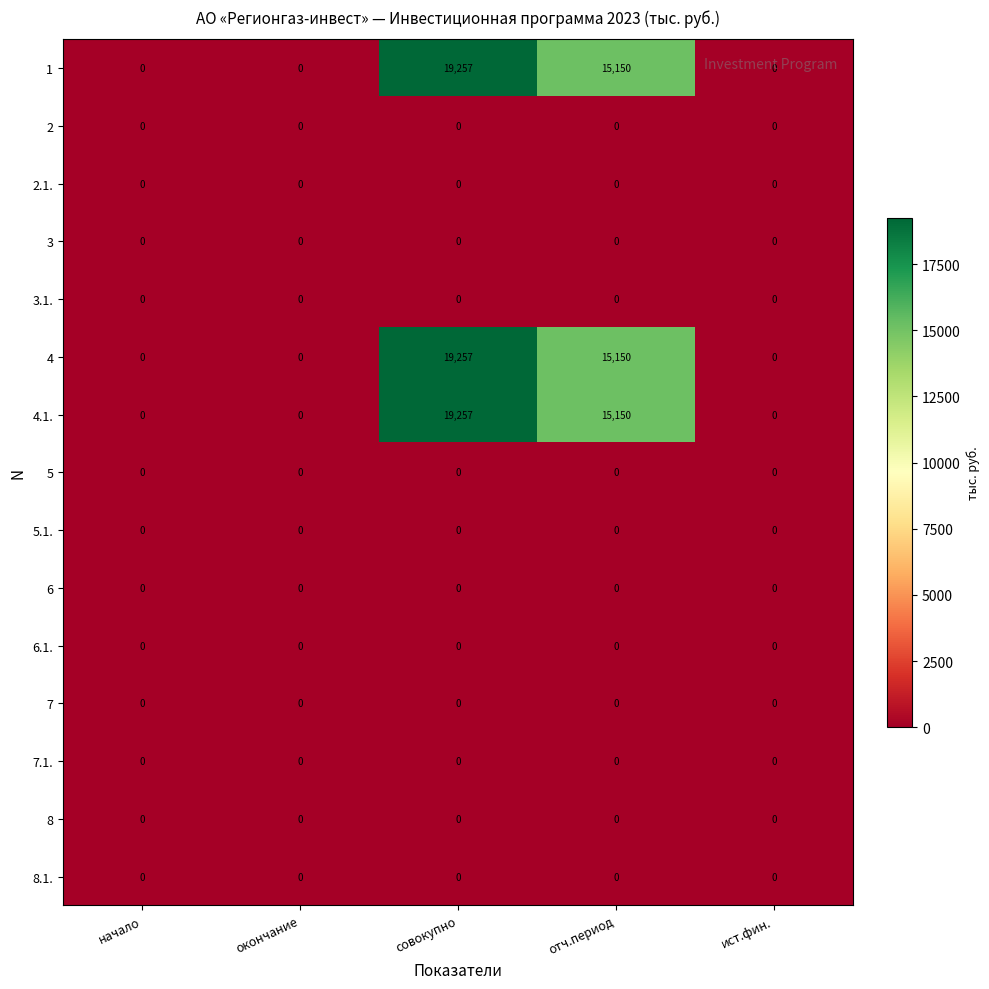

At which category is the sum across all series the highest?

совокупно